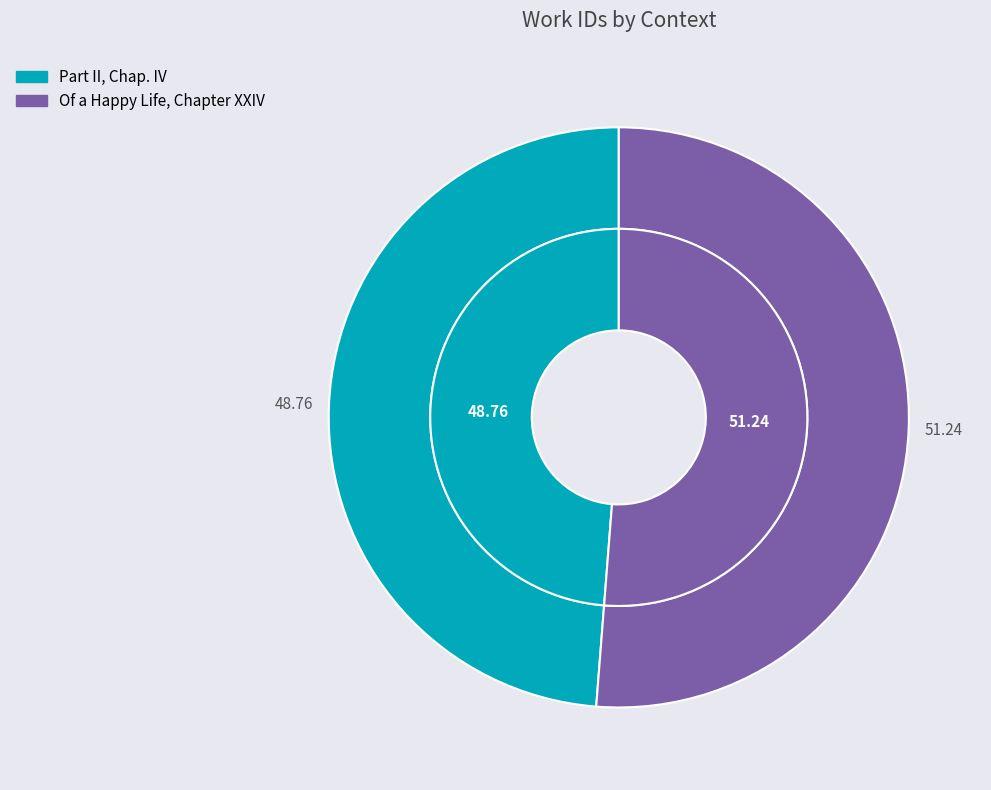

The Part II, Chap. IV slice represents 49% of the pie. True or false?

True